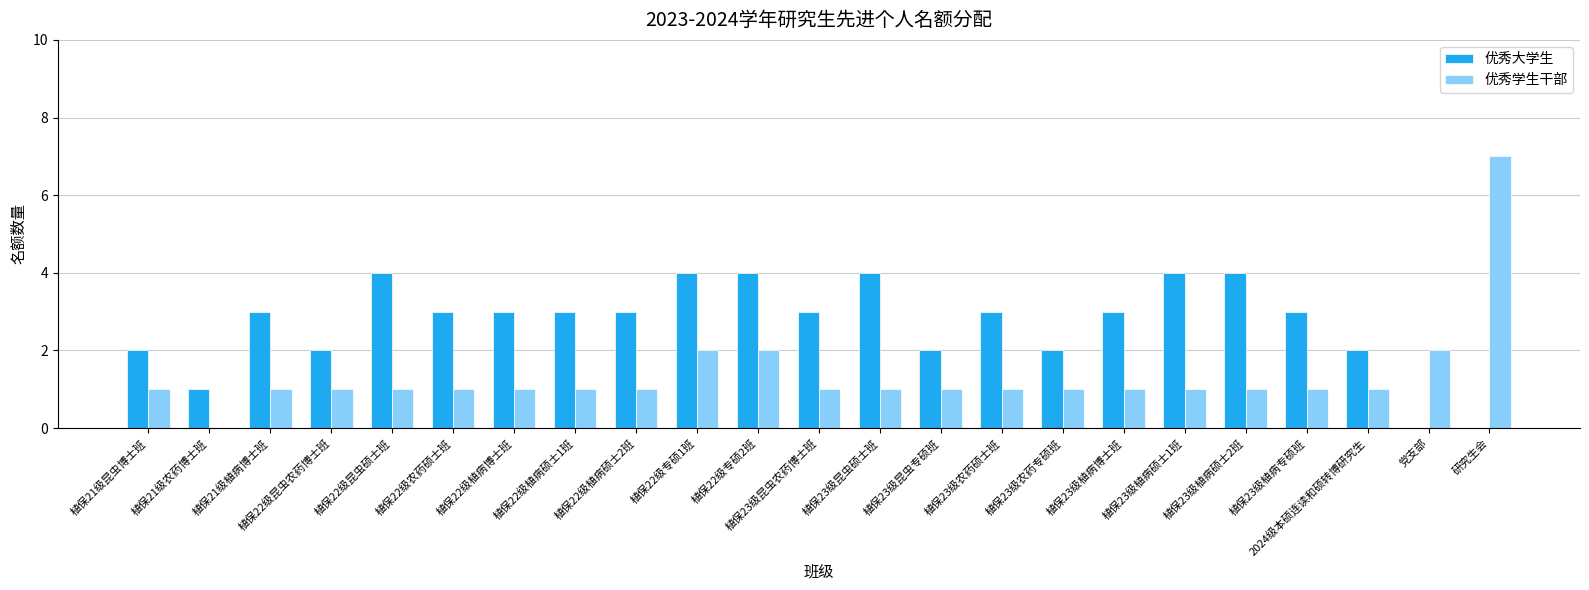

Reading right to left, list all the values displayed in this chart.

优秀大学生: 研究生会=0	党支部=0	2024级本硕连读和硕转博研究生=2	植保23级植病专硕班=3	植保23级植病硕士2班=4	植保23级植病硕士1班=4	植保23级植病博士班=3	植保23级农药专硕班=2	植保23级农药硕士班=3	植保23级昆虫专硕班=2	植保23级昆虫硕士班=4	植保23级昆虫农药博士班=3	植保22级专硕2班=4	植保22级专硕1班=4	植保22级植病硕士2班=3	植保22级植病硕士1班=3	植保22级植病博士班=3	植保22级农药硕士班=3	植保22级昆虫硕士班=4	植保22级昆虫农药博士班=2	植保21级植病博士班=3	植保21级农药博士班=1	植保21级昆虫博士班=2
优秀学生干部: 研究生会=7	党支部=2	2024级本硕连读和硕转博研究生=1	植保23级植病专硕班=1	植保23级植病硕士2班=1	植保23级植病硕士1班=1	植保23级植病博士班=1	植保23级农药专硕班=1	植保23级农药硕士班=1	植保23级昆虫专硕班=1	植保23级昆虫硕士班=1	植保23级昆虫农药博士班=1	植保22级专硕2班=2	植保22级专硕1班=2	植保22级植病硕士2班=1	植保22级植病硕士1班=1	植保22级植病博士班=1	植保22级农药硕士班=1	植保22级昆虫硕士班=1	植保22级昆虫农药博士班=1	植保21级植病博士班=1	植保21级农药博士班=0	植保21级昆虫博士班=1